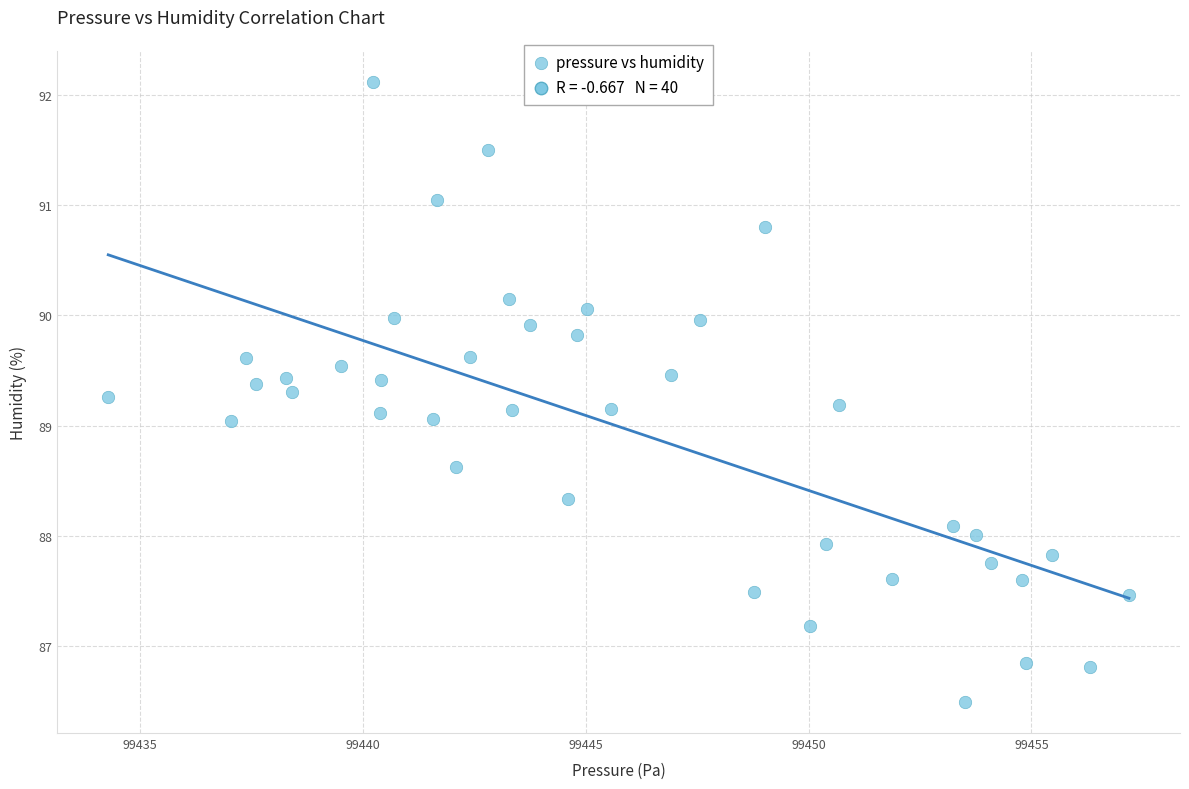

What is the range of Y values (max minus min)?

5.6